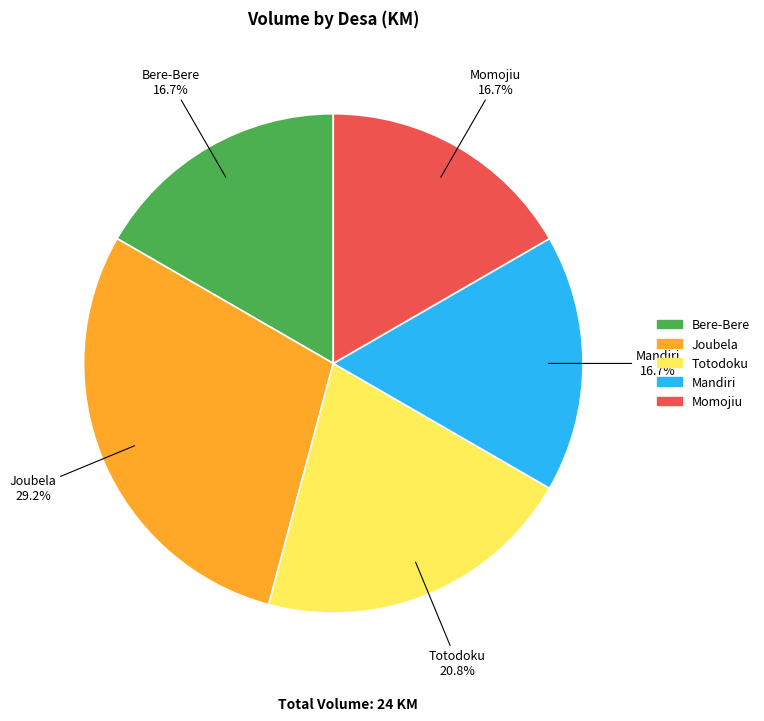

Does Totodoku represent more than half of the total?

No